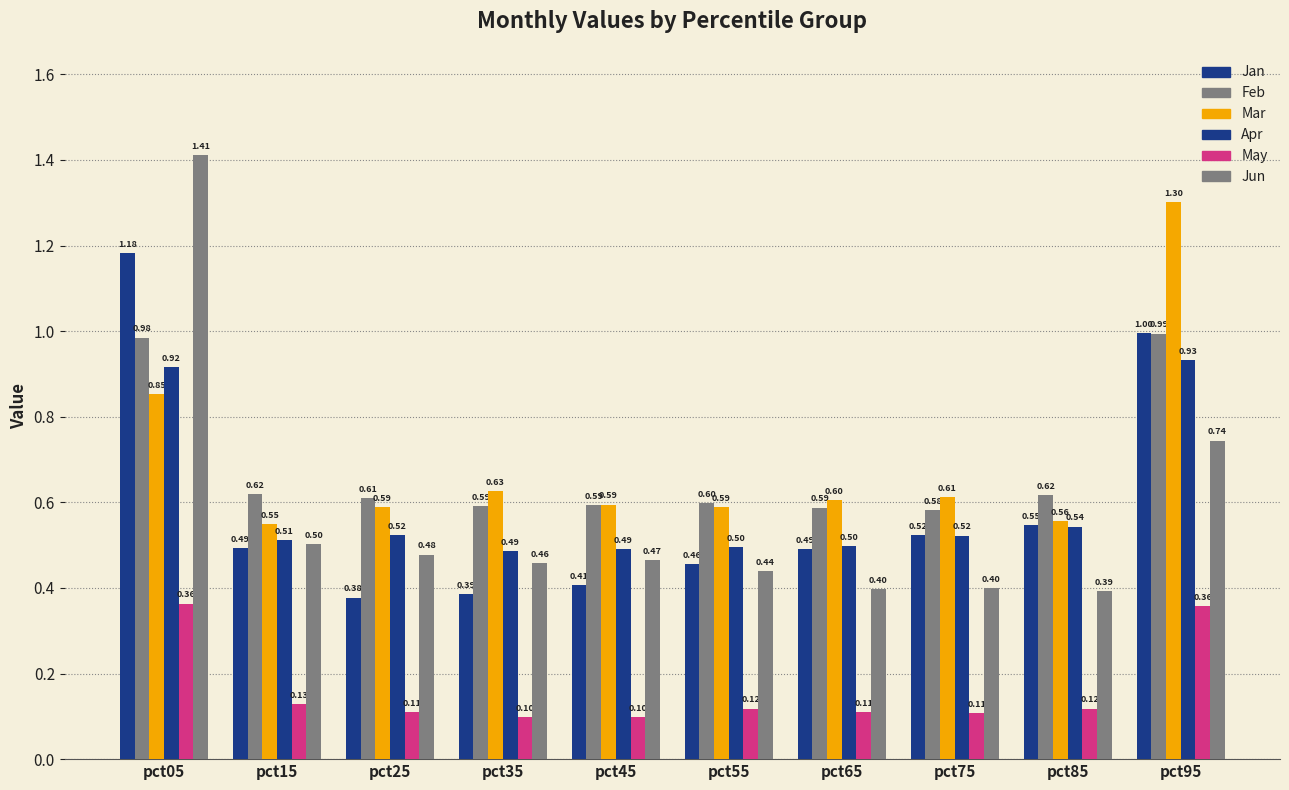

Does the chart contain stacked bars?

No